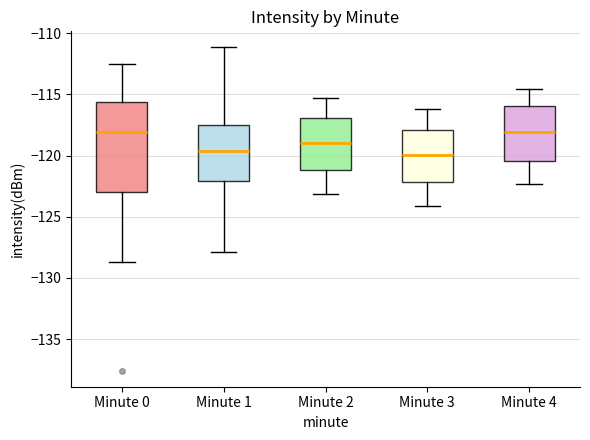

Reading left to right, read every box against the y-axis: the position of its median line, the range the box covers, and the ends of its whiskers. The values are not printed on the chart, so give them approximately, as read against the axis.

Minute 0: median -118.0, box -123.0 to -115.5, whiskers -128.5 to -112.5
Minute 1: median -119.5, box -122.0 to -117.5, whiskers -128.0 to -111.0
Minute 2: median -119.0, box -121.0 to -117.0, whiskers -123.0 to -115.5
Minute 3: median -120.0, box -122.0 to -118.0, whiskers -124.0 to -116.0
Minute 4: median -118.0, box -120.5 to -116.0, whiskers -122.5 to -114.5